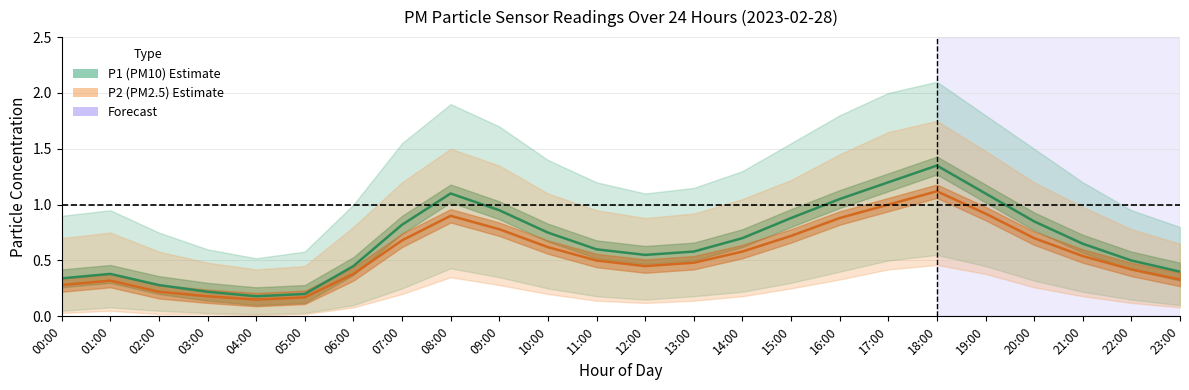

What is the label of the 5th point from the right?

19:00